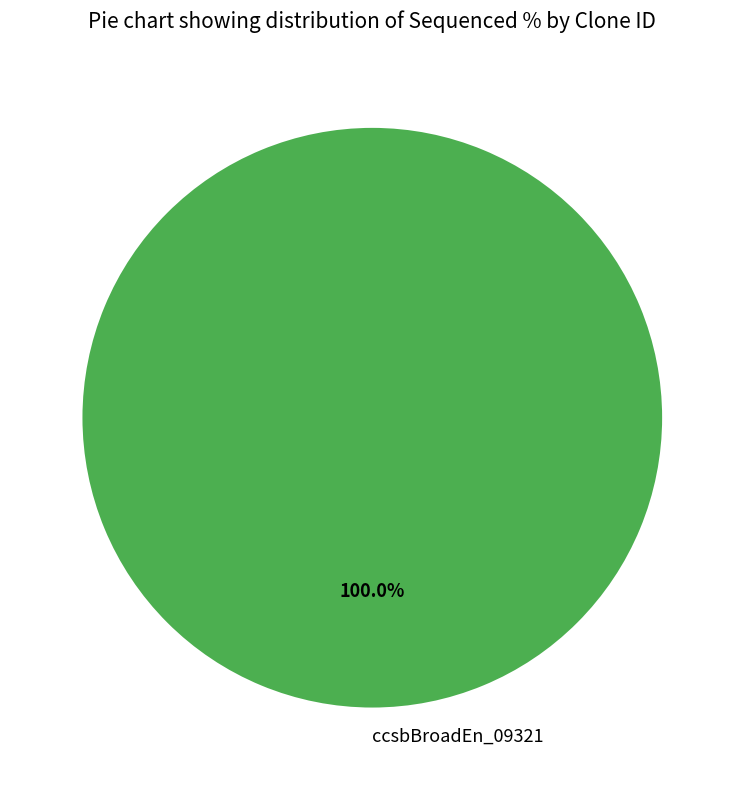

Does ccsbBroadEn_09321 represent more than half of the total?

Yes